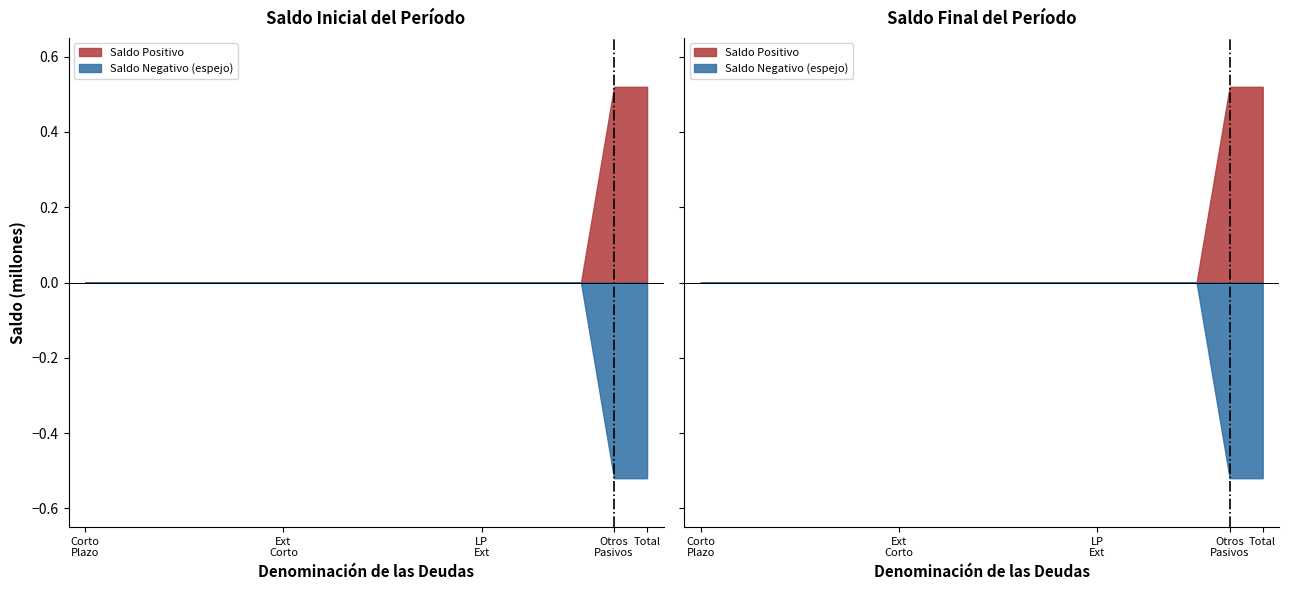

How many series are shown in this chart?

2